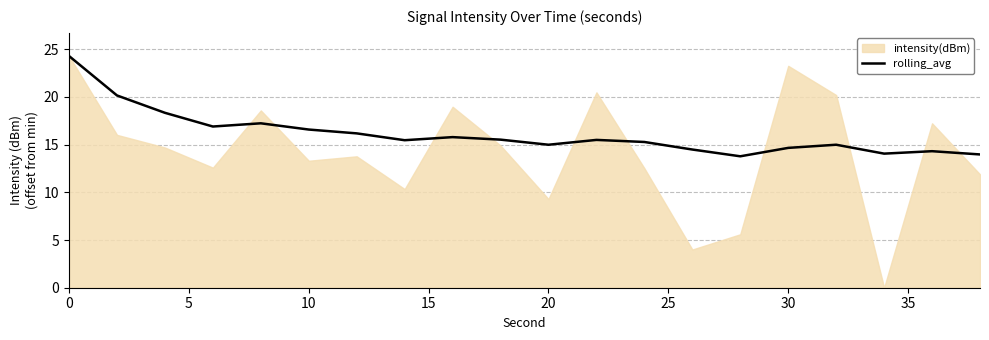

Is it true that rolling_avg equals 24.9 at 10?

False